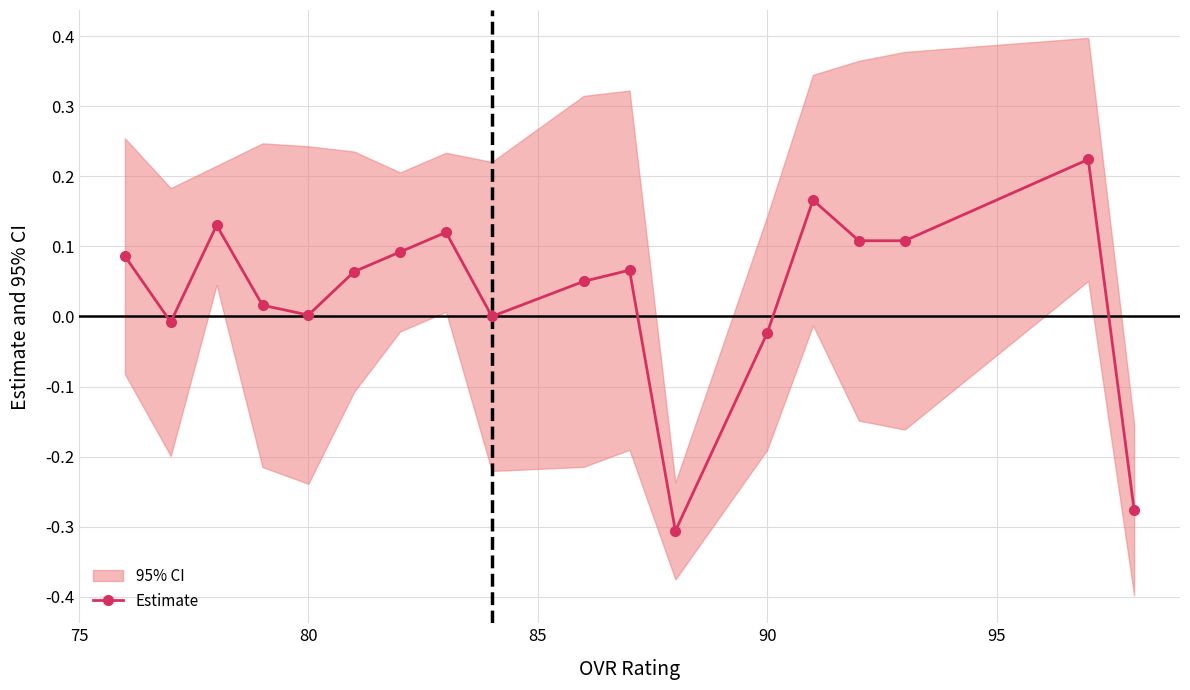

What is the value of the 11th point from the left?

0.1